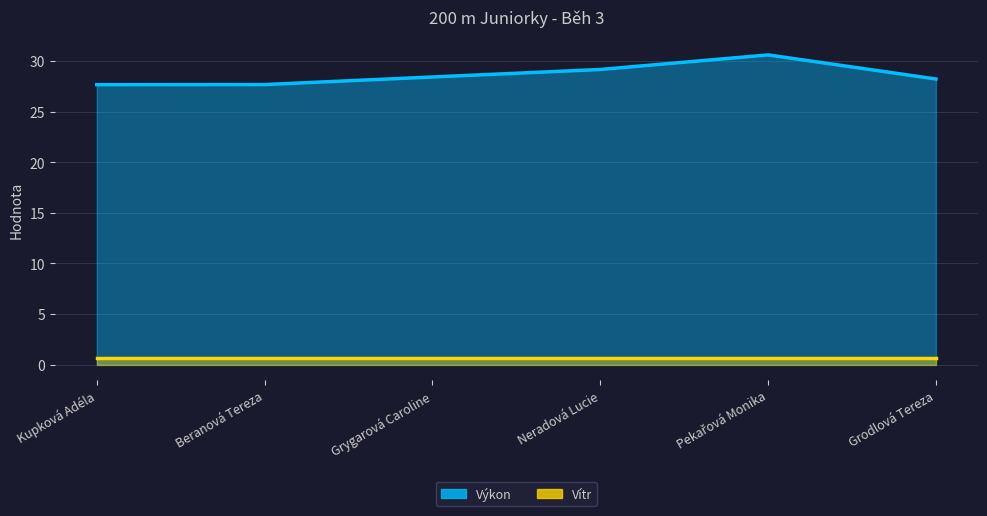

List the labels in order of value, largest first.

Pekařová Monika, Neradová Lucie, Grygarová Caroline, Grodlová Tereza, Beranová Tereza, Kupková Adéla